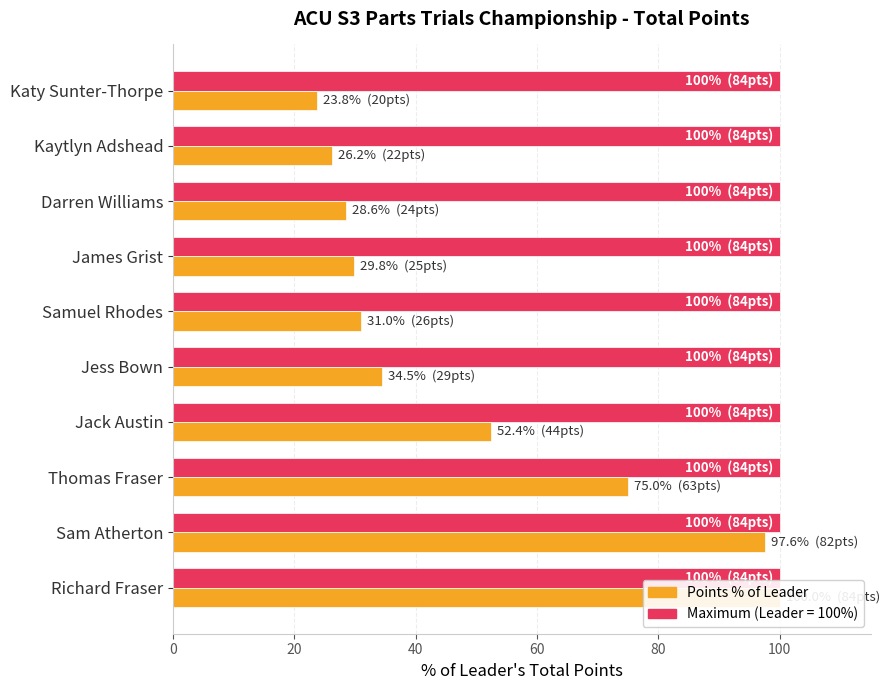

What is the maximum value shown in the chart?

100.0